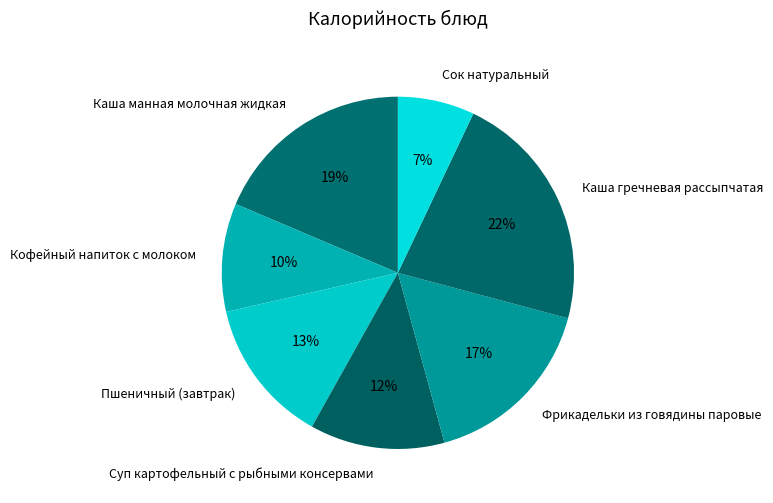

True or false: Сок натуральный accounts for 7% of the total.

True